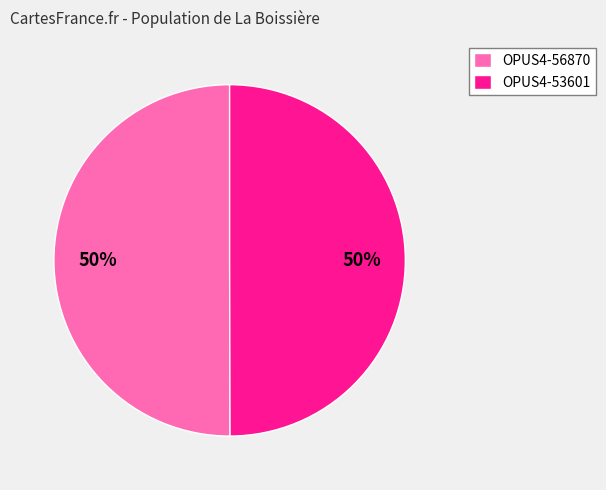

Approximately how many times larger is the value at OPUS4-56870 compared to OPUS4-53601?

1.0